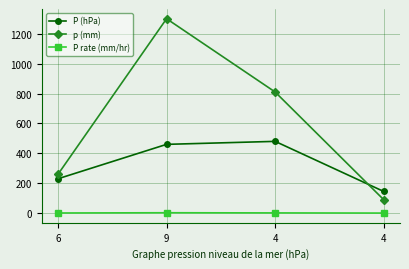

What are all the series names shown in the legend?

P (hPa), p (mm), P rate (mm/hr)